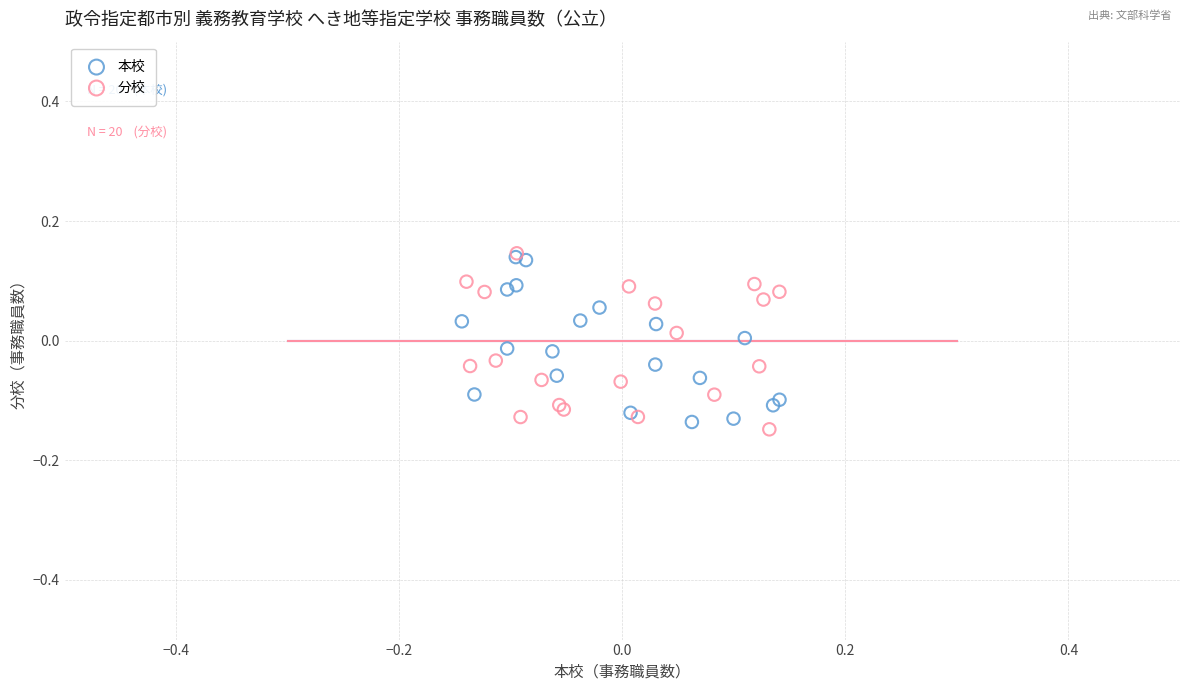

What are all the series names shown in the legend?

本校, 分校